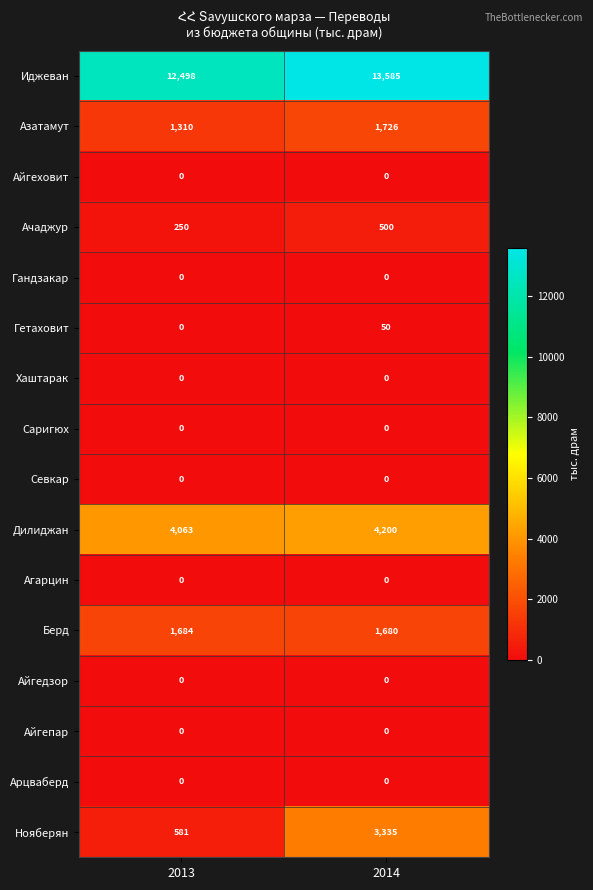

Where is Нояберян nearest to the value 1958?

2013